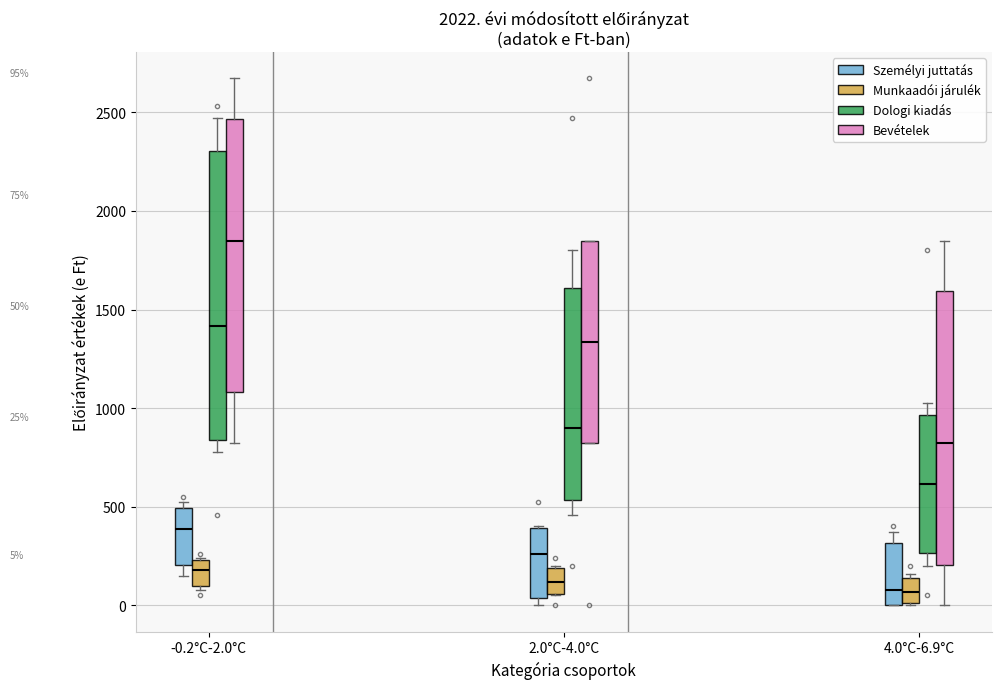

Comparing the boxes themselves (not the whiskers), which one is the tallest?

-0.2°C-2.0°C (Dologi kiadás)